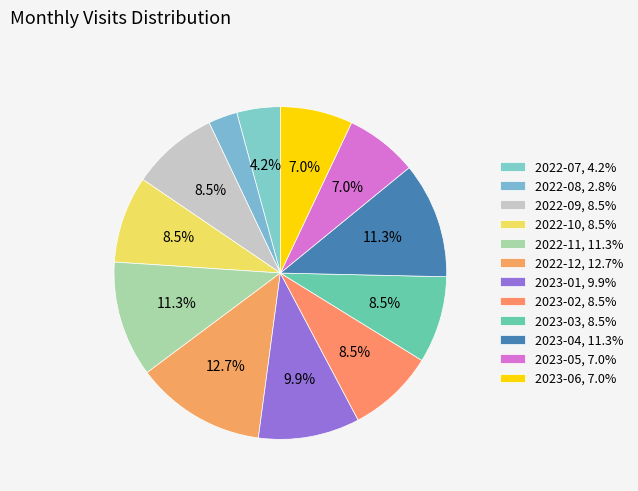

How many slices are in this pie chart?

12